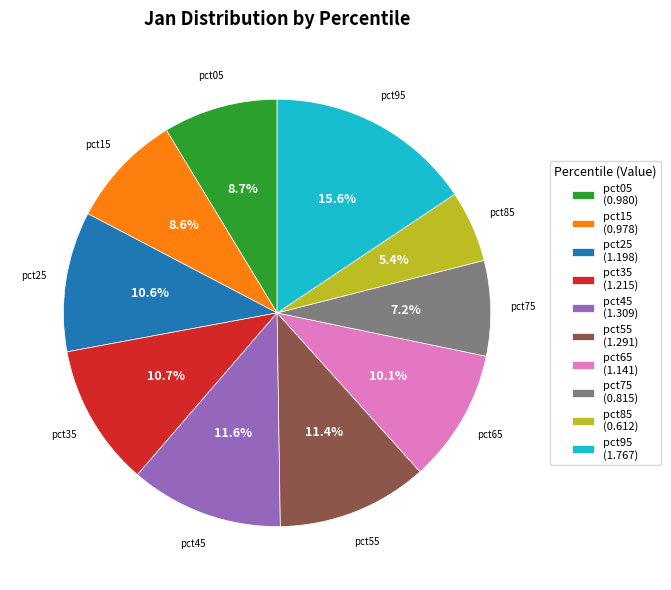

Is it true that pct25 is 1% of the pie?

False